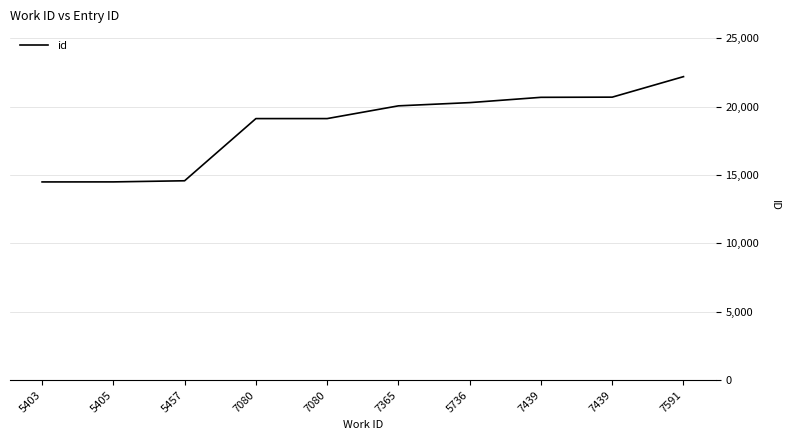

What is the value of the 7th point from the left?

20298